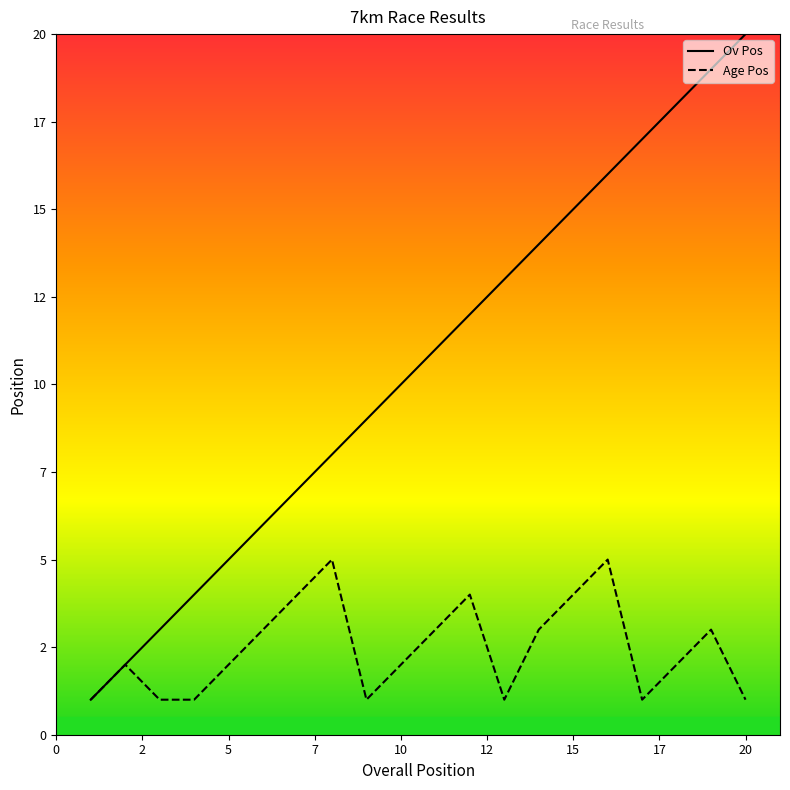

What are all the series names shown in the legend?

Ov Pos, Age Pos